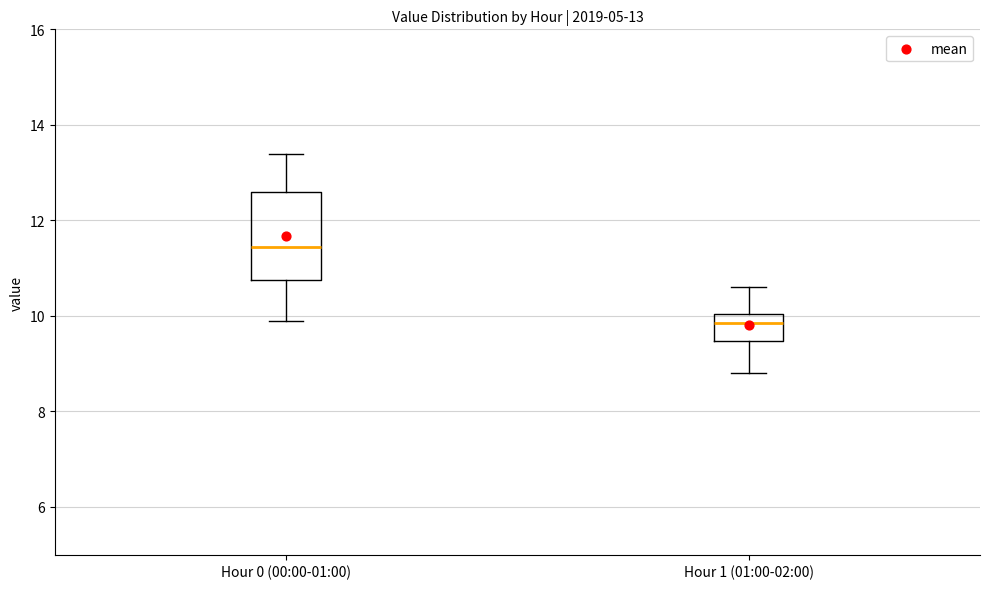

Reading left to right, read every box against the y-axis: the position of its median line, the range the box covers, and the ends of its whiskers. The values are not printed on the chart, so give them approximately, as read against the axis.

Hour 0 (00:00-01:00): median 11.4, box 10.8 to 12.6, whiskers 10.0 to 13.4
Hour 1 (01:00-02:00): median 9.8, box 9.4 to 10.0, whiskers 8.8 to 10.6